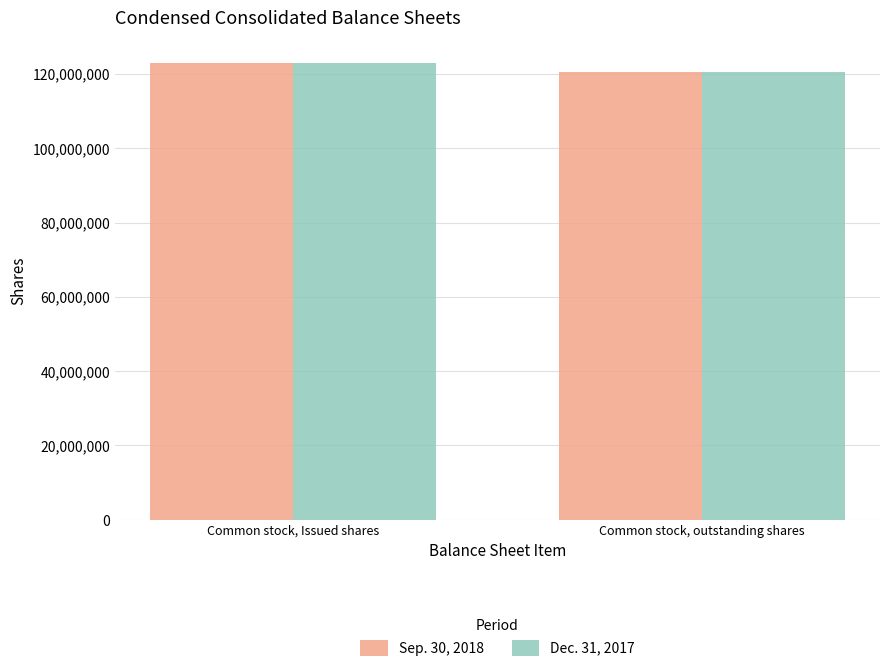

Reading right to left, list all the values displayed in this chart.

Sep. 30, 2018: Common stock, outstanding shares=120497426	Common stock, Issued shares=122889854
Dec. 31, 2017: Common stock, outstanding shares=120497426	Common stock, Issued shares=122889854